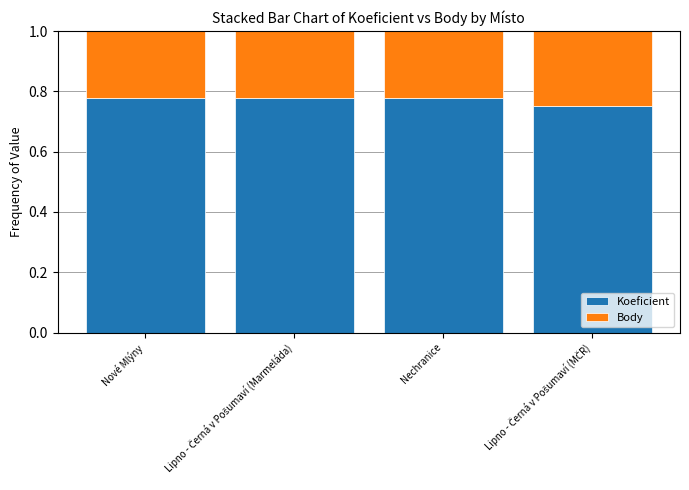

True or false: Koeficient has a value of 0.3 at Nechranice.

False